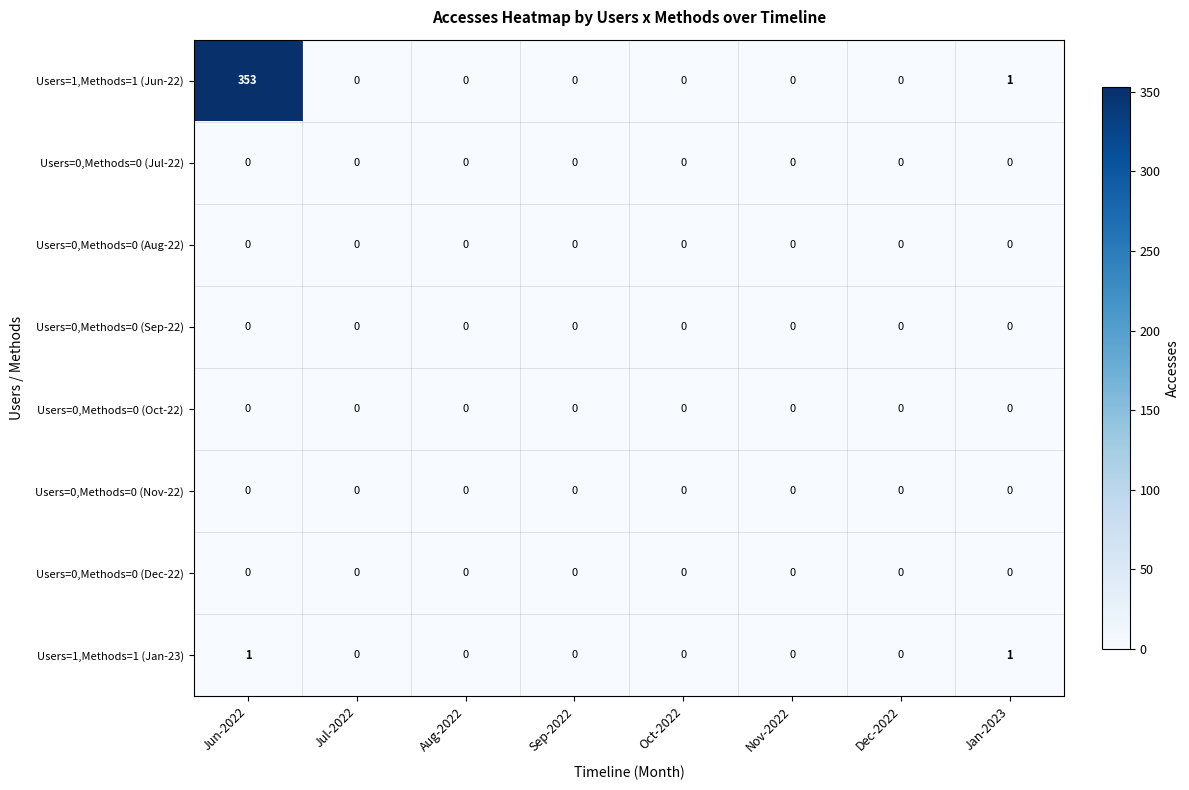

True or false: Users=0,Methods=0 (Dec-22) has a value of 0 at Jun-2022.

True